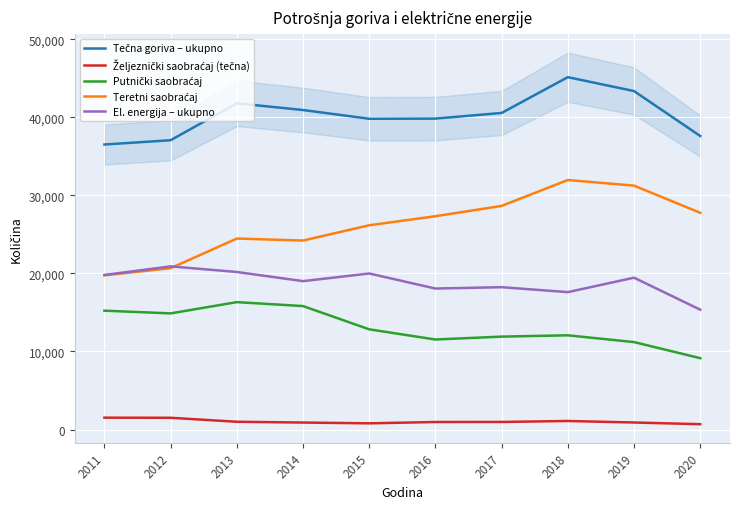

True or false: Tečna goriva – ukupno and Putnički saobraćaj cross at least once.

False